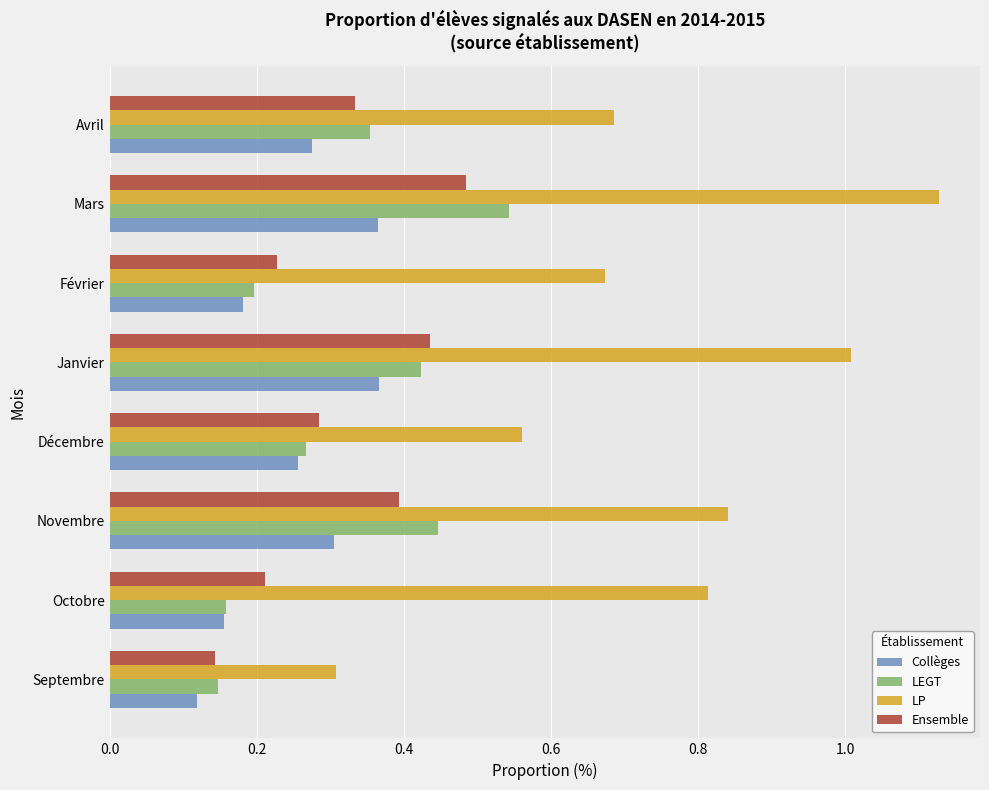

List the series in order of their peak value, highest first.

LP, LEGT, Ensemble, Collèges